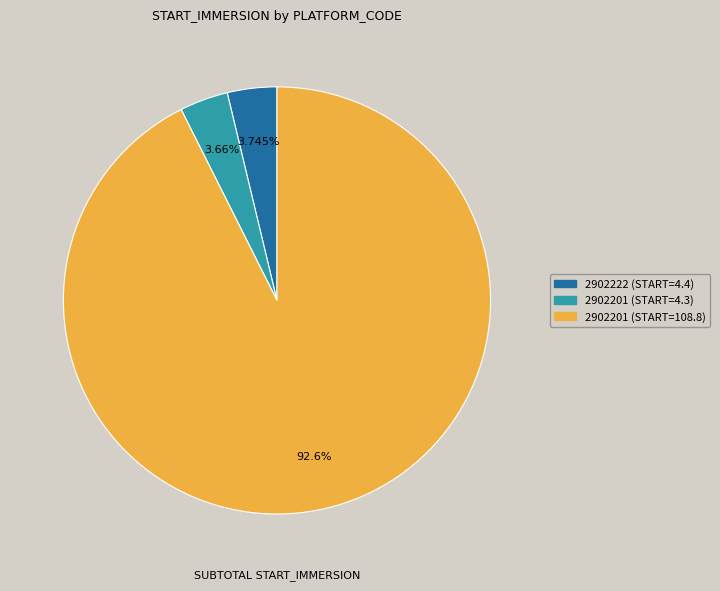

To the nearest percent, what is the difference between the largest and smallest slice percentages?

89%